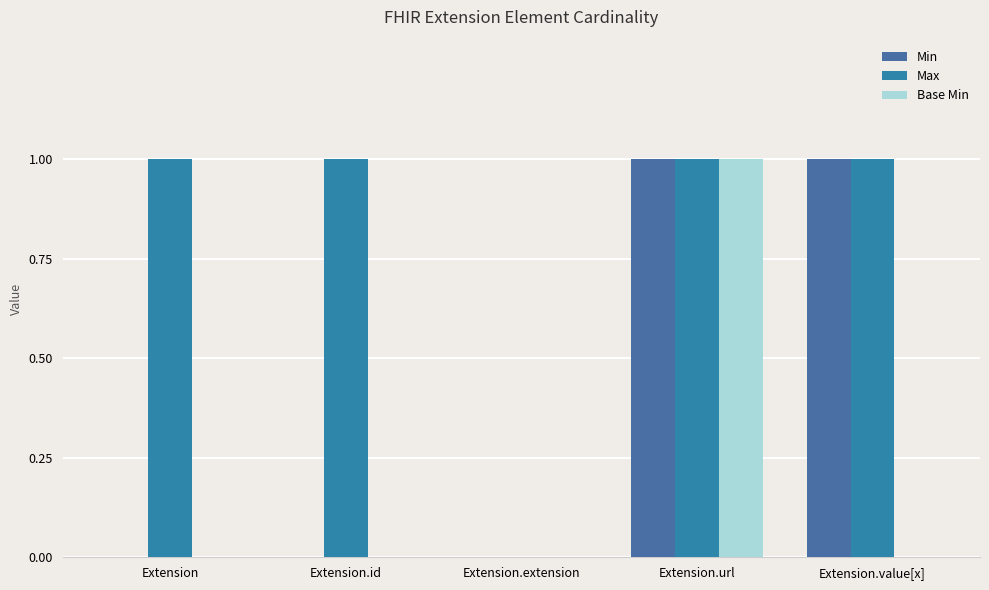

Rank the series at Extension.id from lowest to highest value.

Min, Base Min, Max